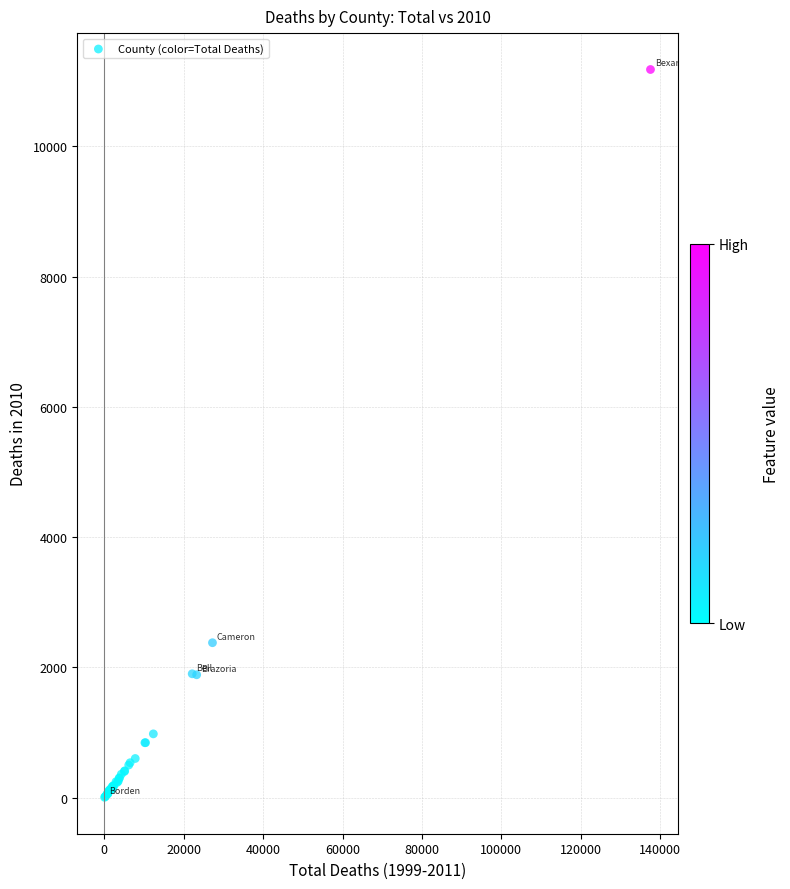

What Y value in the scatter plot is closest to 5592?

2380